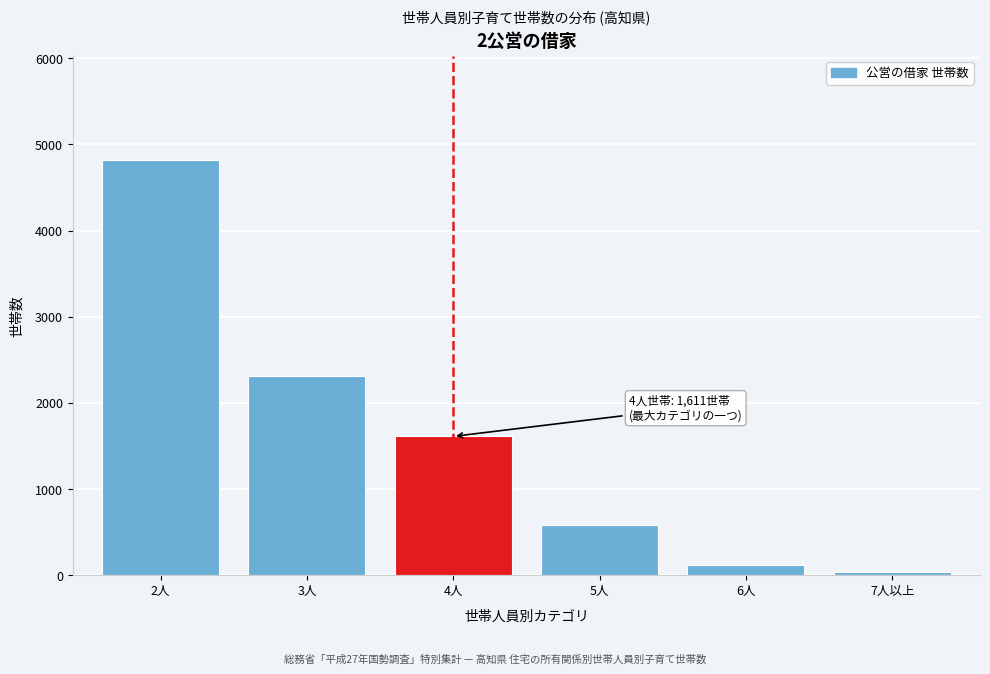

Reading left to right, what are all the values shown in this chart?

4825	2308	1611	579	113	41